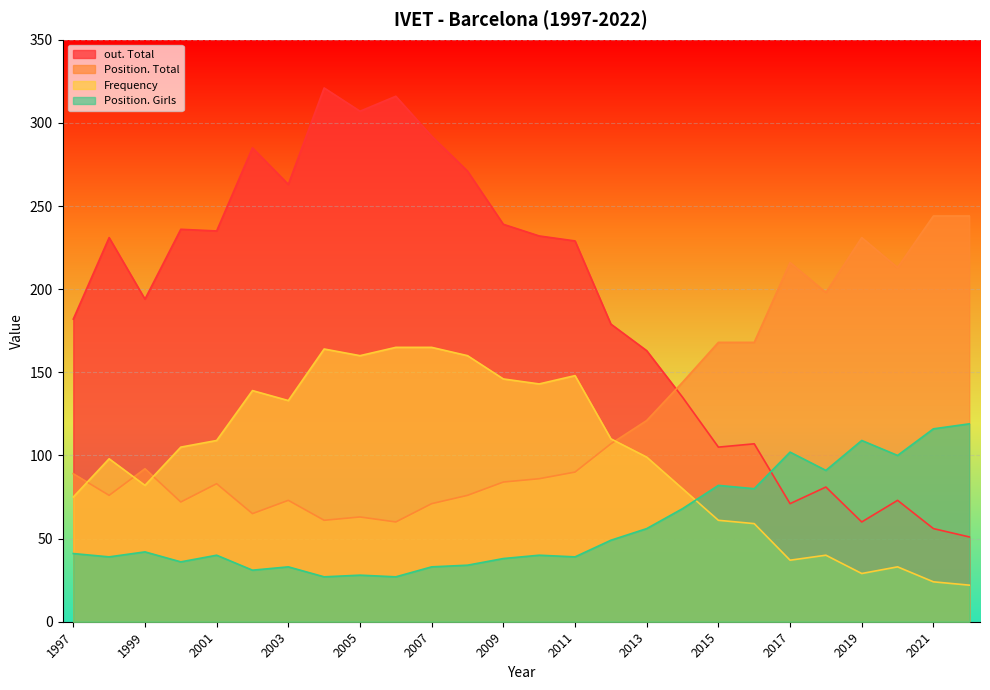

Which series changed the most between 1997 and 2001?

out. Total